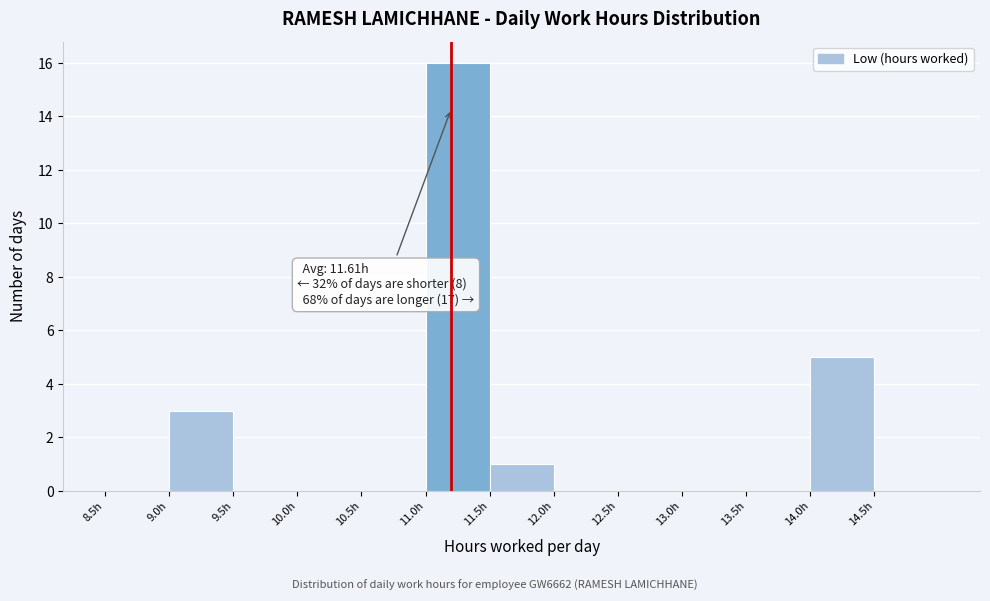

Which range on the x-axis has the tallest bar?

11.0 to 11.5